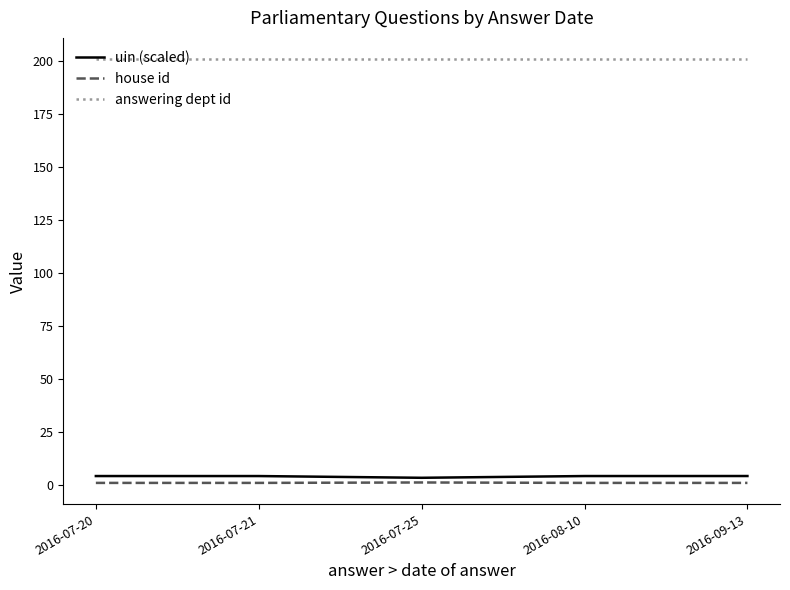

True or false: answering dept id and uin (scaled) intersect in this chart.

False